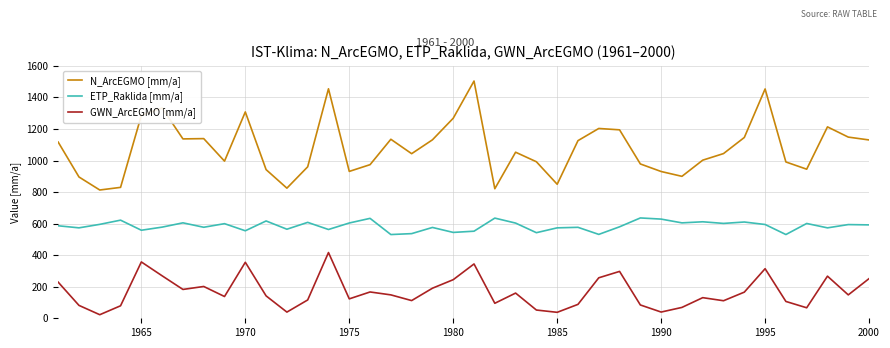

Which series has the largest total across all categories?

N_ArcEGMO [mm/a]